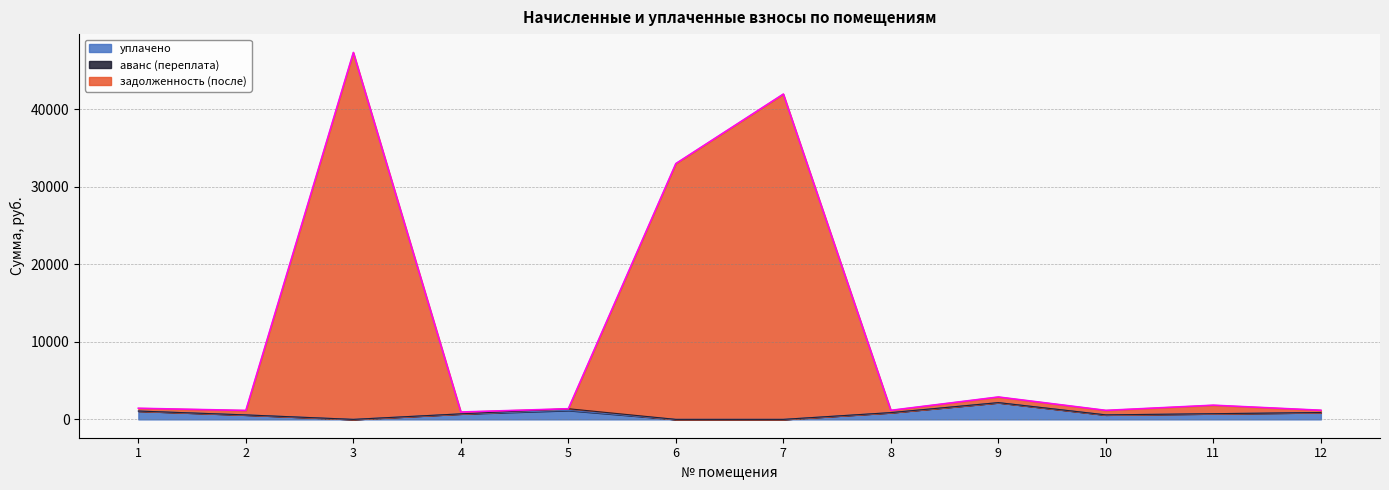

What is the greatest value displayed?

47307.3